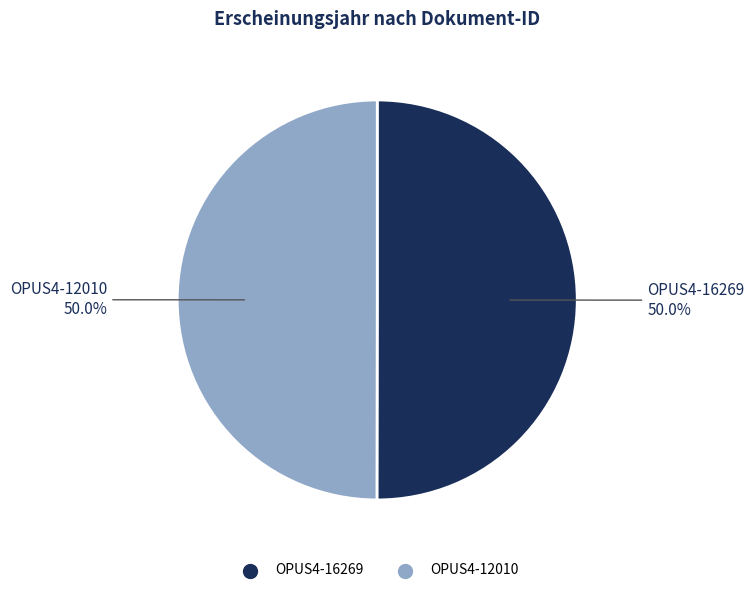

To the nearest percent, what is the combined percentage of OPUS4-16269 and OPUS4-12010?

100%